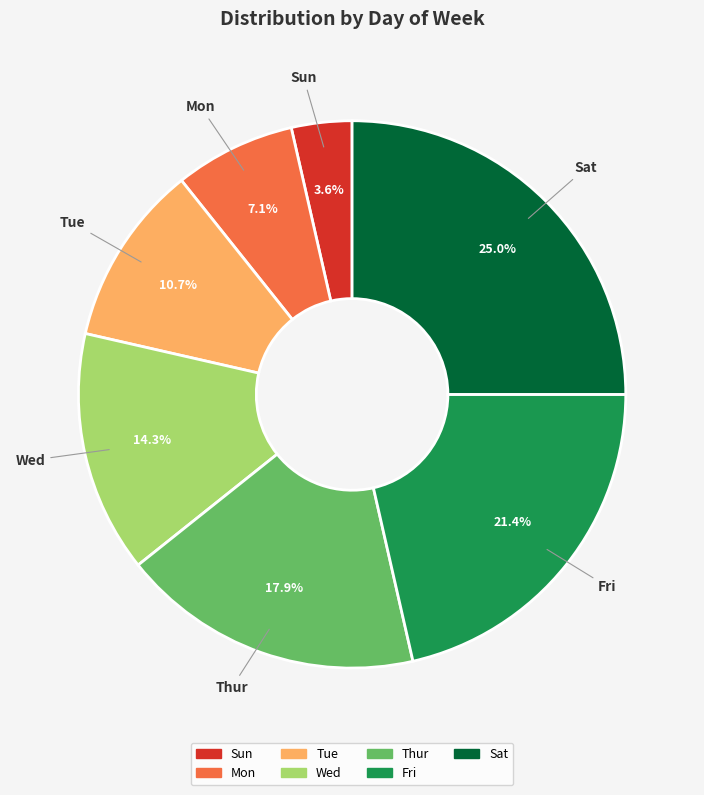

What is the ratio of the value at Fri to the value at Tue?

2.0